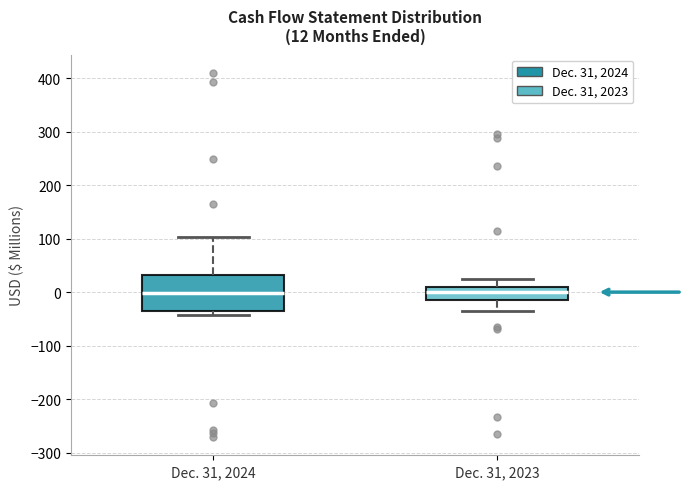

Comparing the boxes themselves (not the whiskers), which one is the tallest?

Dec. 31, 2024